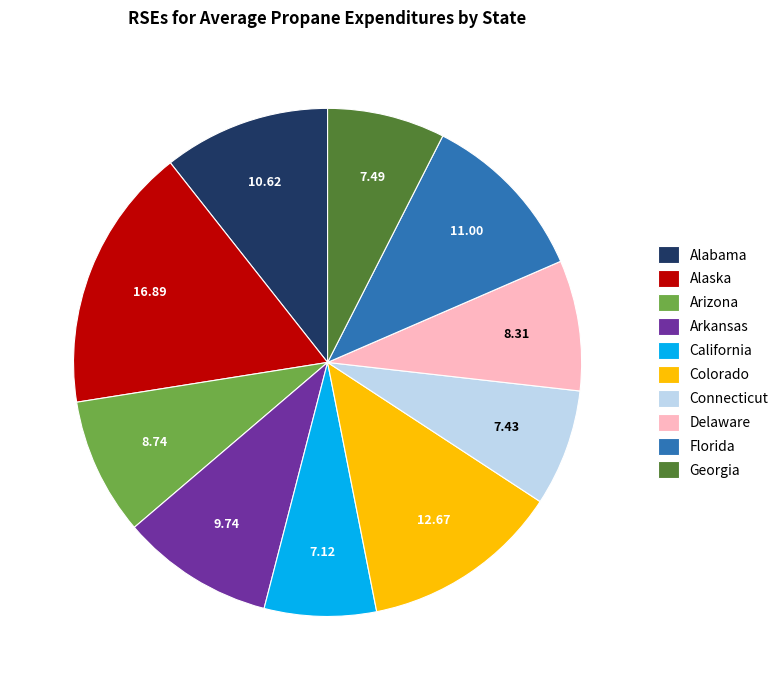

What is the largest slice in the pie chart?

Alaska